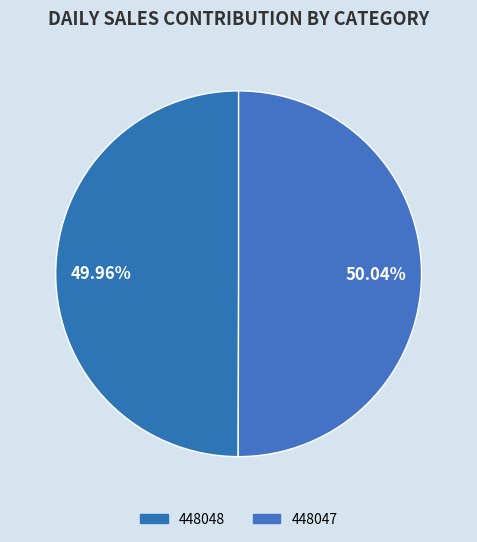

What is the ratio of the value at 448047 to the value at 448048?

1.0